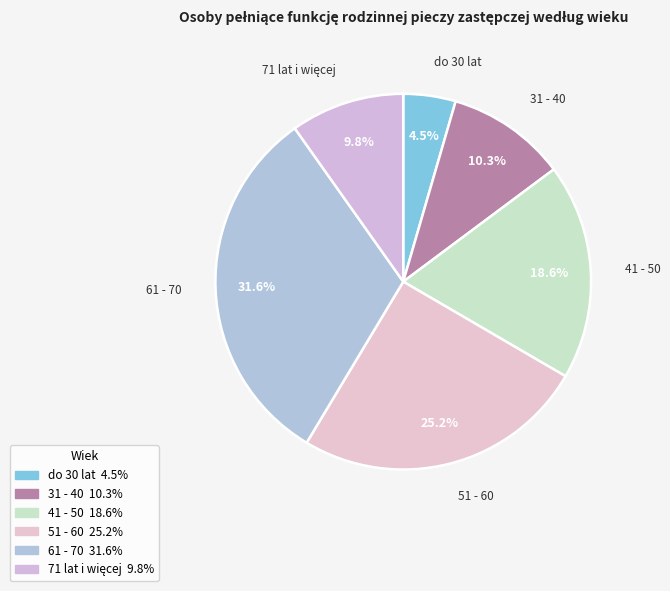

Is the sum of 31 - 40 and 61 - 70 greater than half?

No